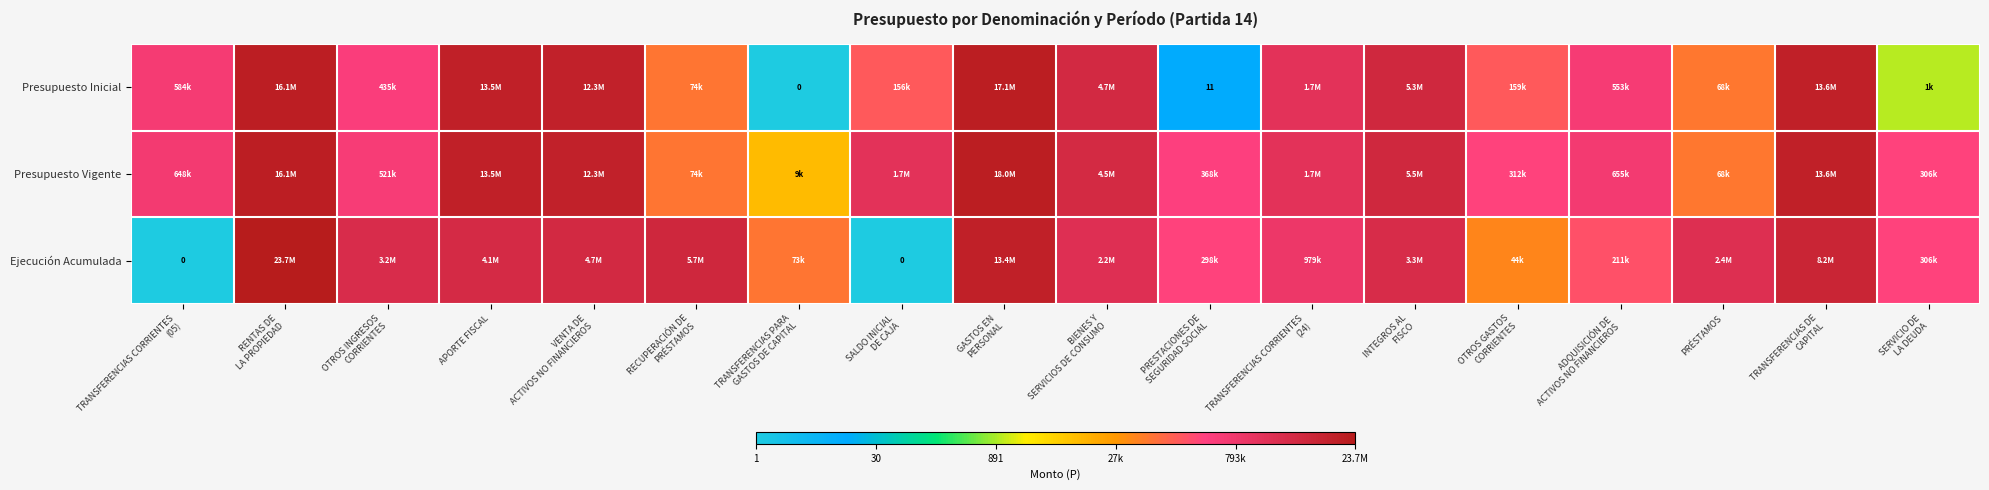

List the series in order of their peak value, lowest first.

Presupuesto Inicial, Presupuesto Vigente, Ejecución Acumulada